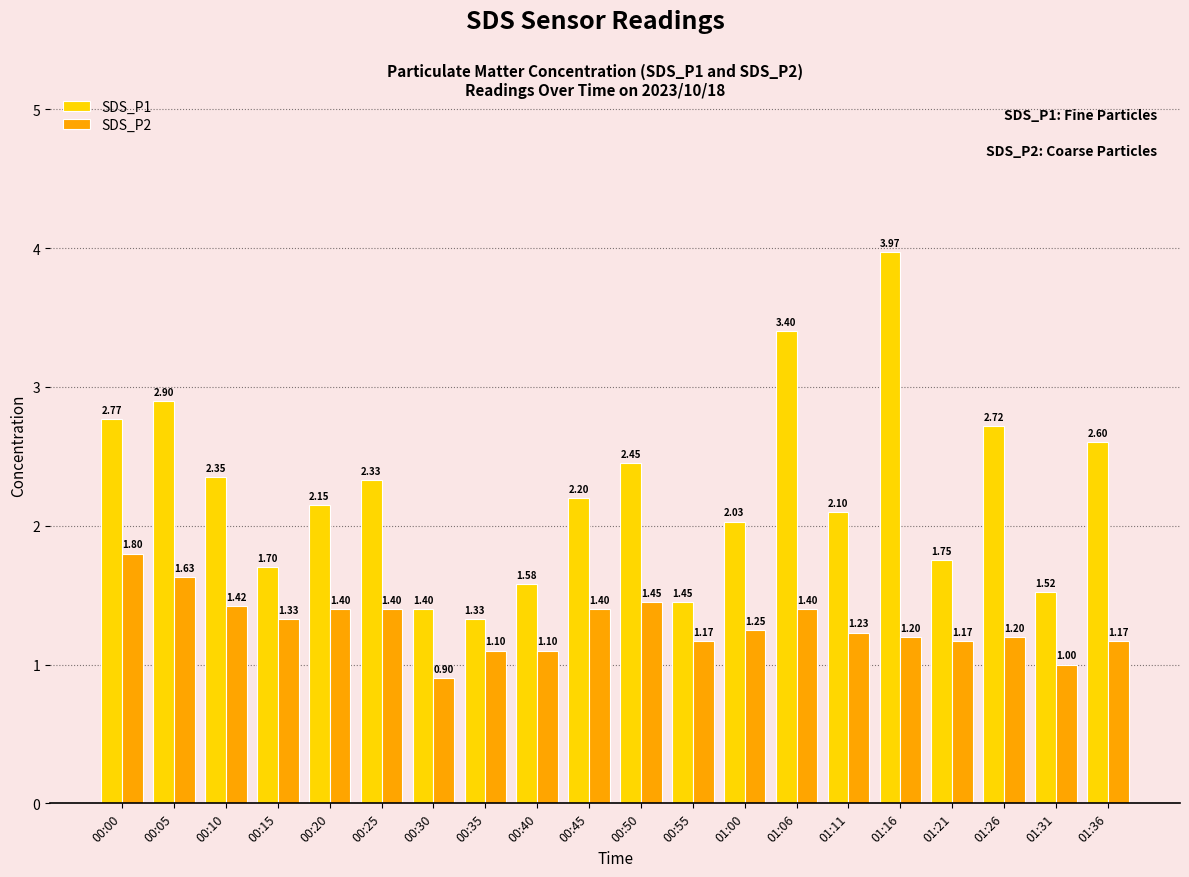

Which series has the largest total across all categories?

SDS_P1